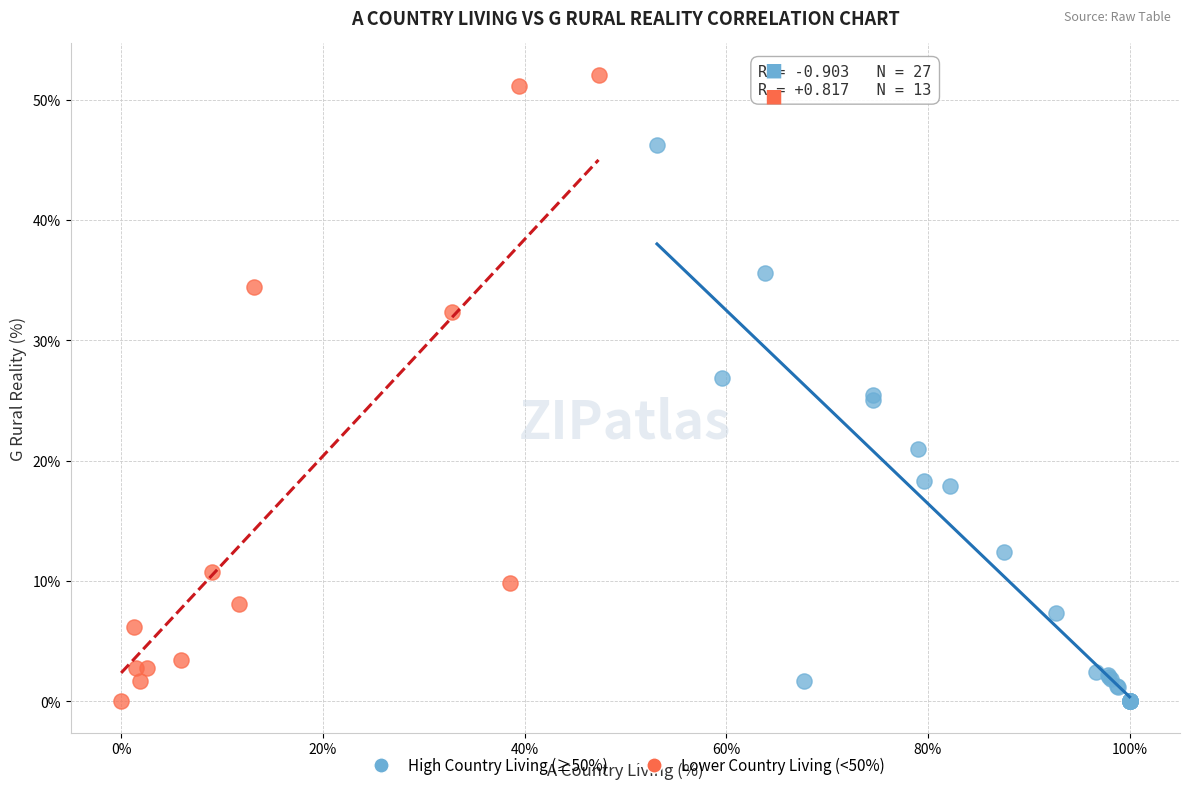

Which series reaches the maximum Y coordinate?

Lower Country Living (<50%)